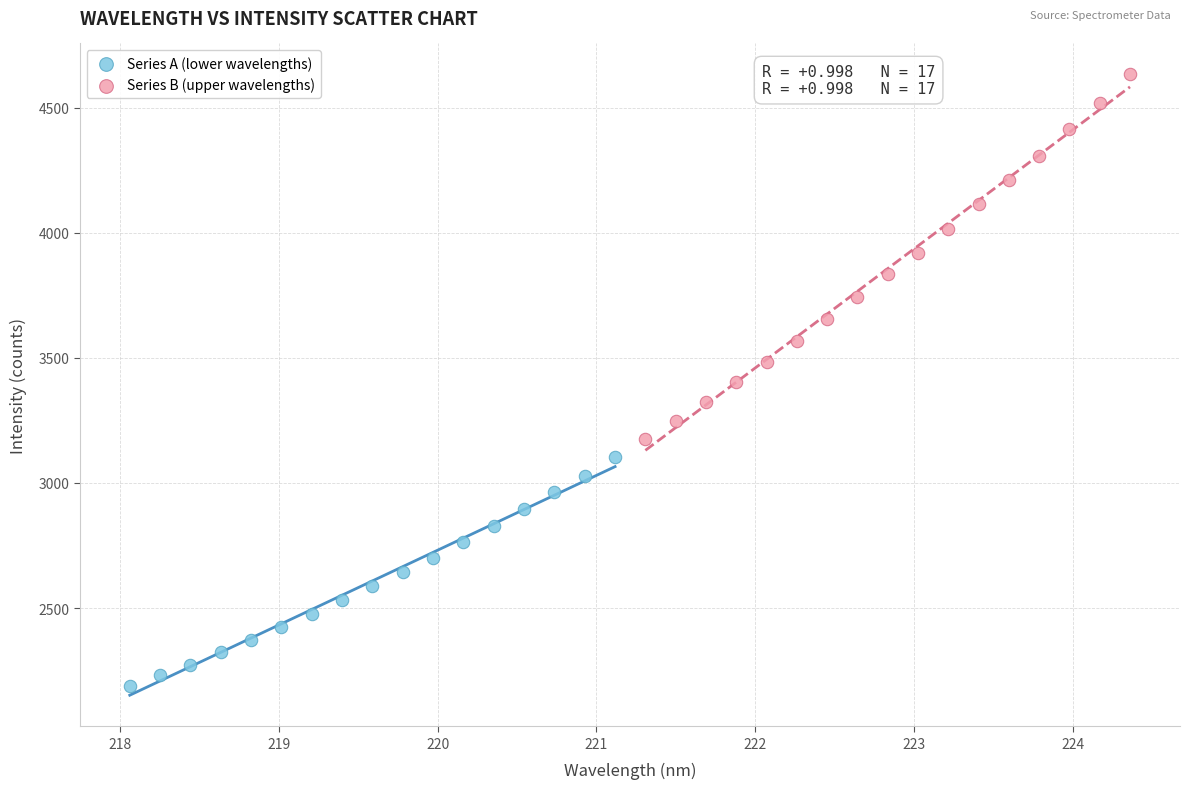

What are all the series names shown in the legend?

Series A (lower wavelengths), Series B (upper wavelengths)